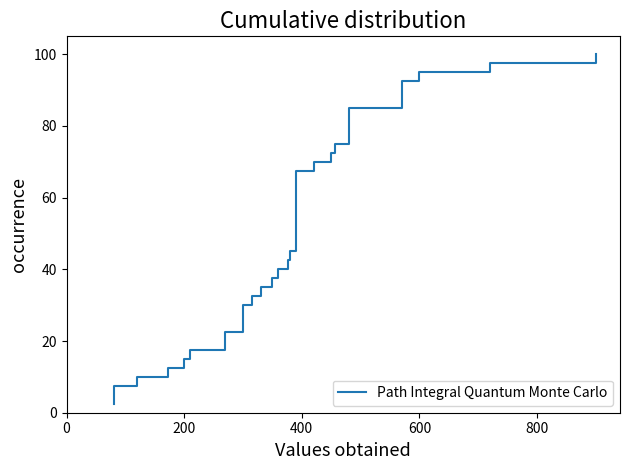

What is the sum of all values?

2050.0